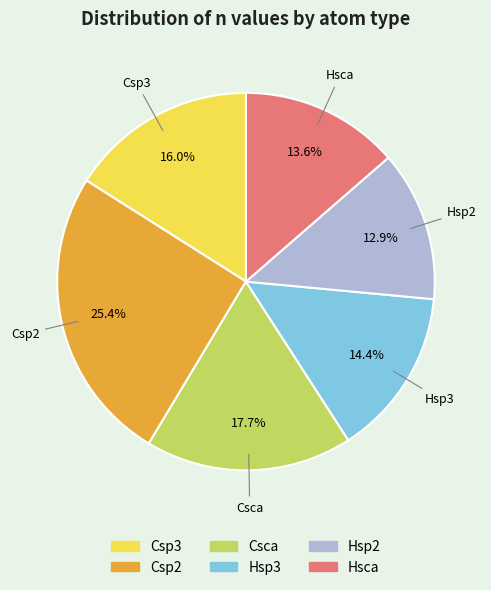

The Hsp3 slice represents 14% of the pie. True or false?

True